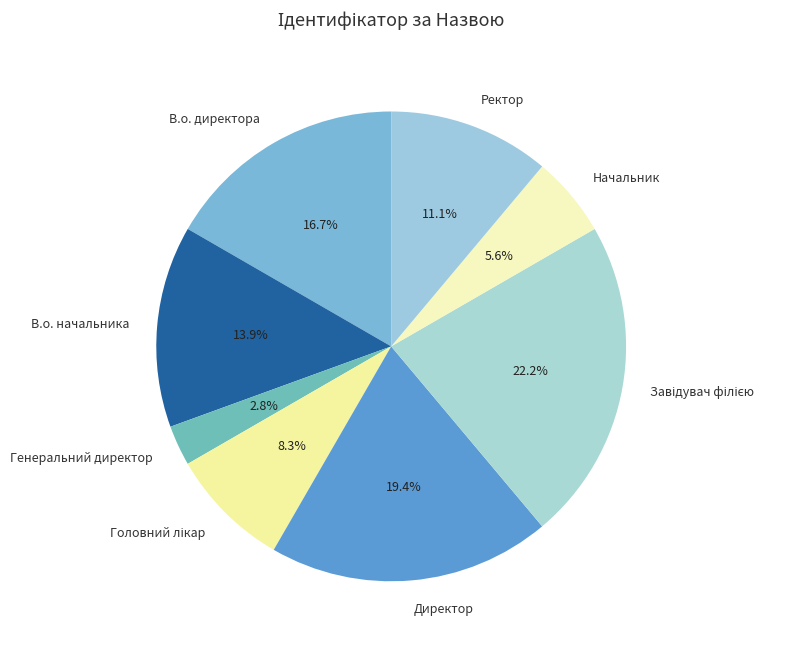

Which slice is the smallest?

Генеральний директор